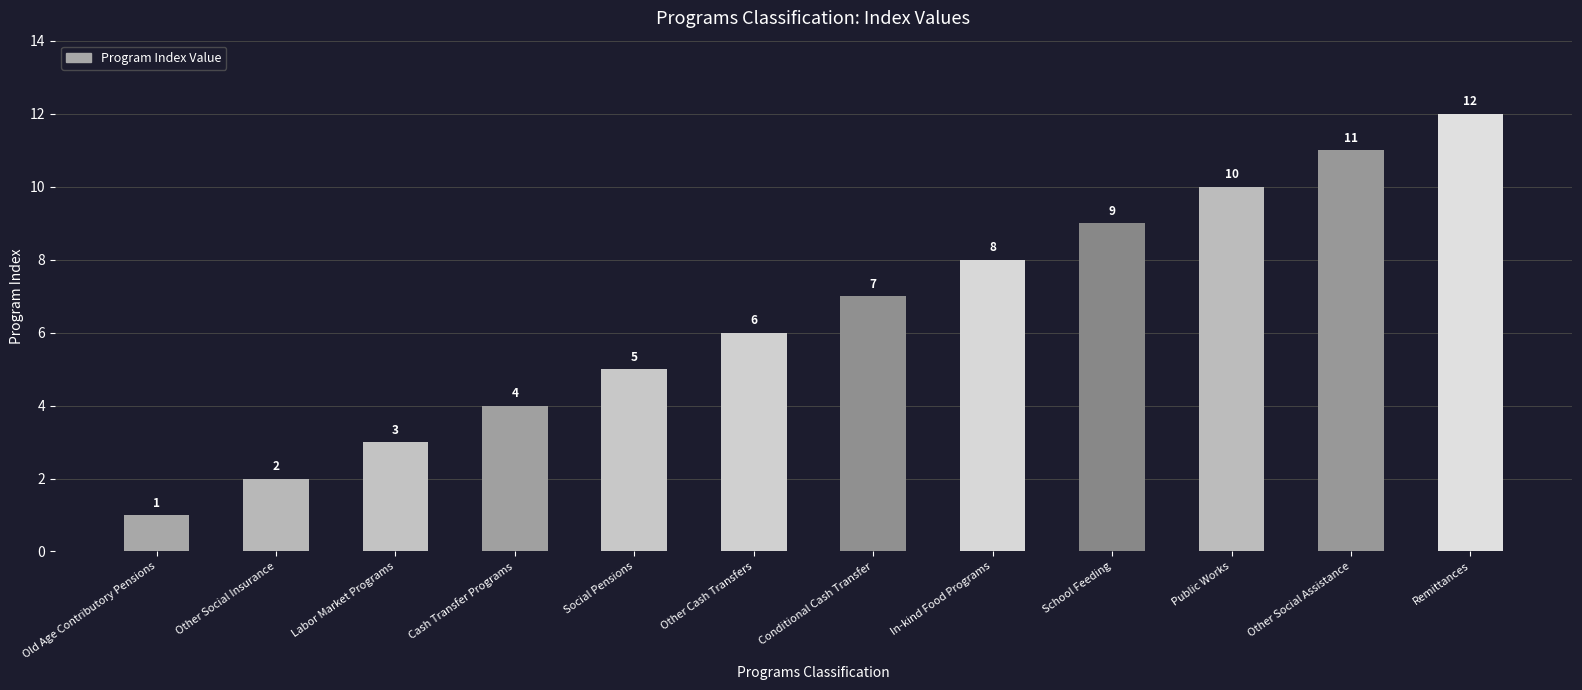

What is the label of the 7th bar from the right?

Other Cash Transfers